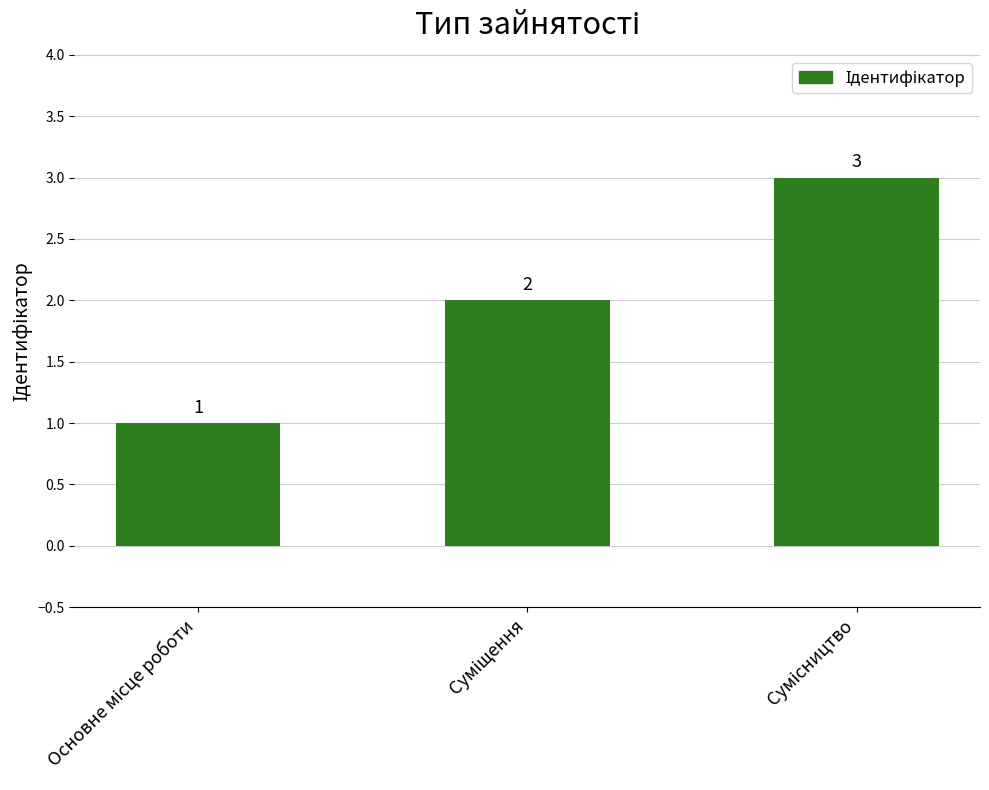

What is the value of the 1st bar from the left?

1